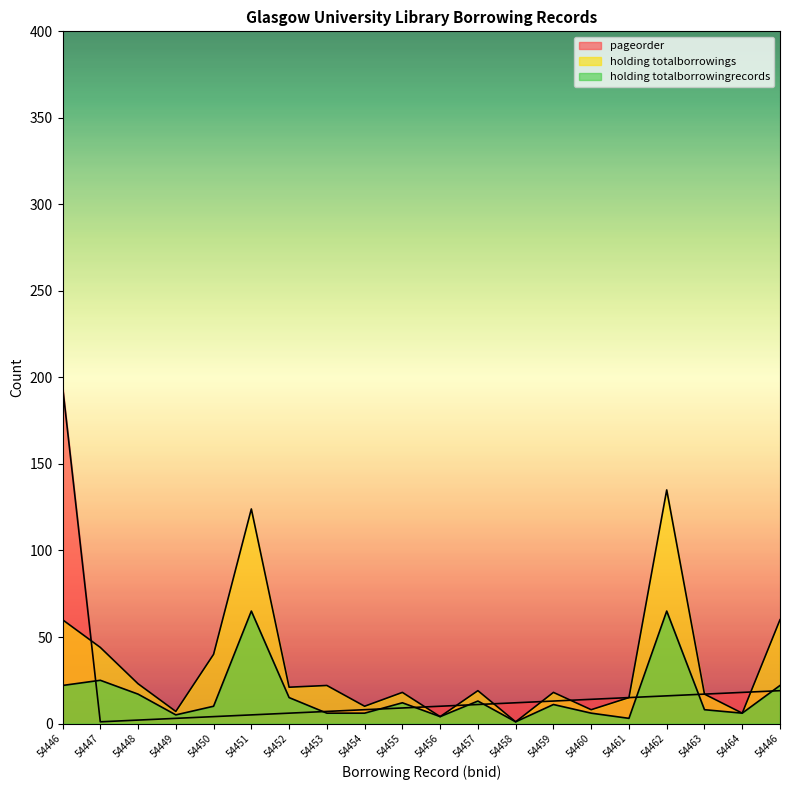

What is the label of the 15th point from the left?

54460